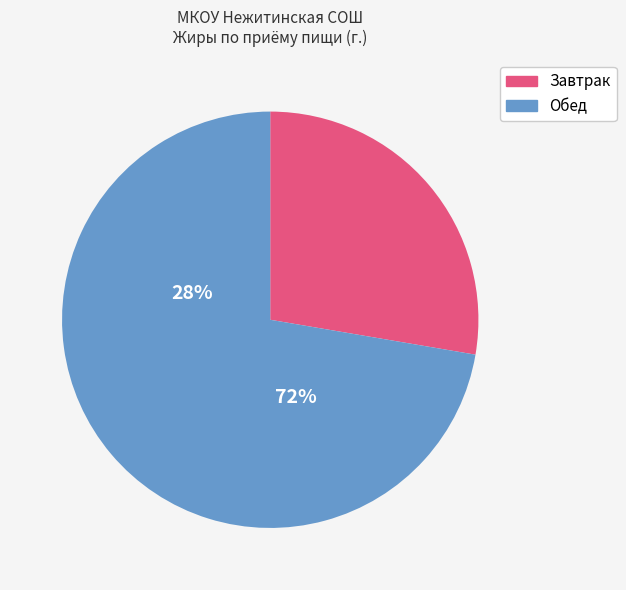

Is there a majority slice in this chart?

Yes